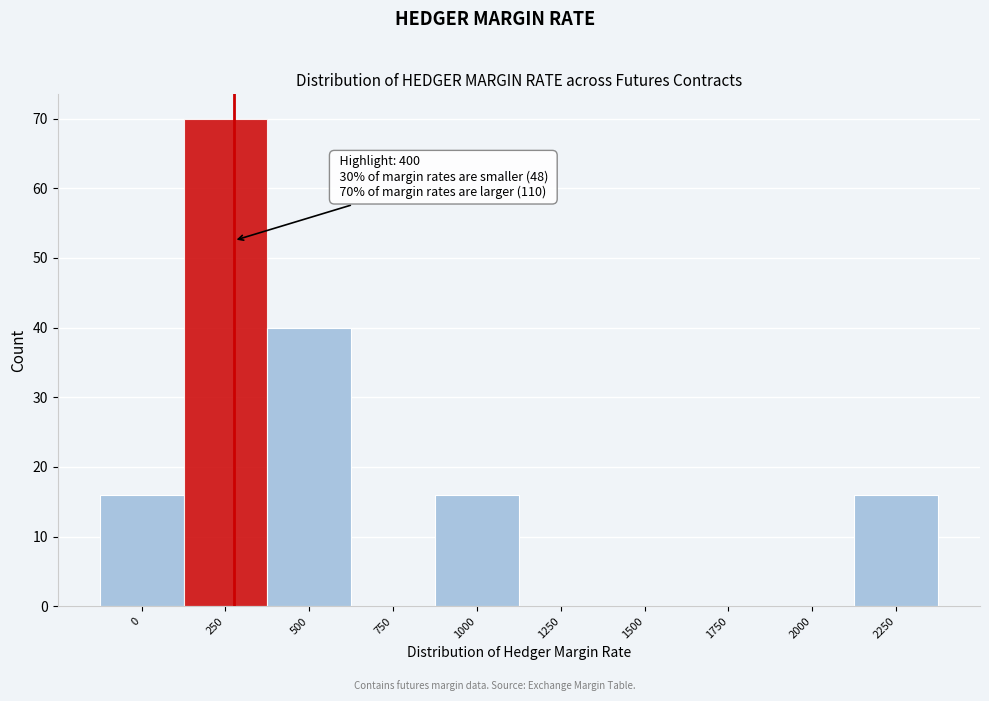

Reading left to right, transcribe all the data shown in this chart.

0=16	250=70	500=40	750=0	1000=16	1250=0	1500=0	1750=0	2000=0	2250=16